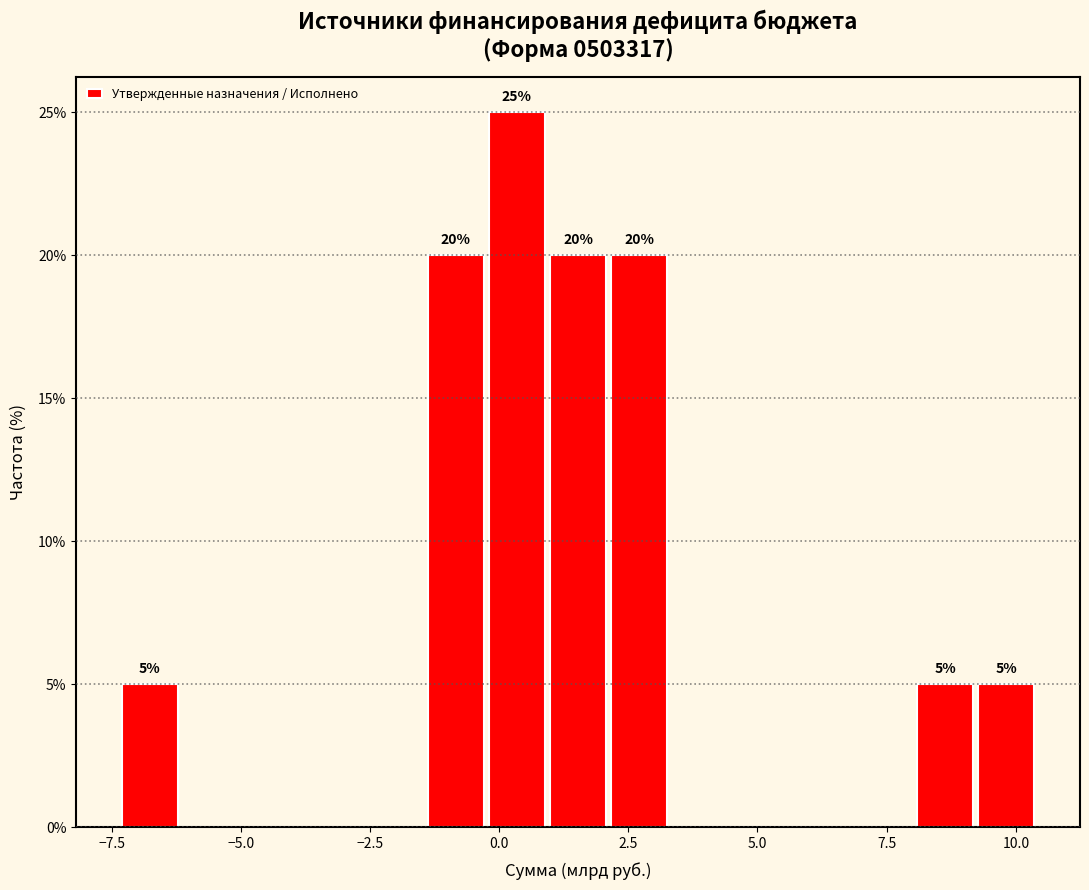

Read against the x-axis, roughly where is the centre of the tallest bar?

0.5